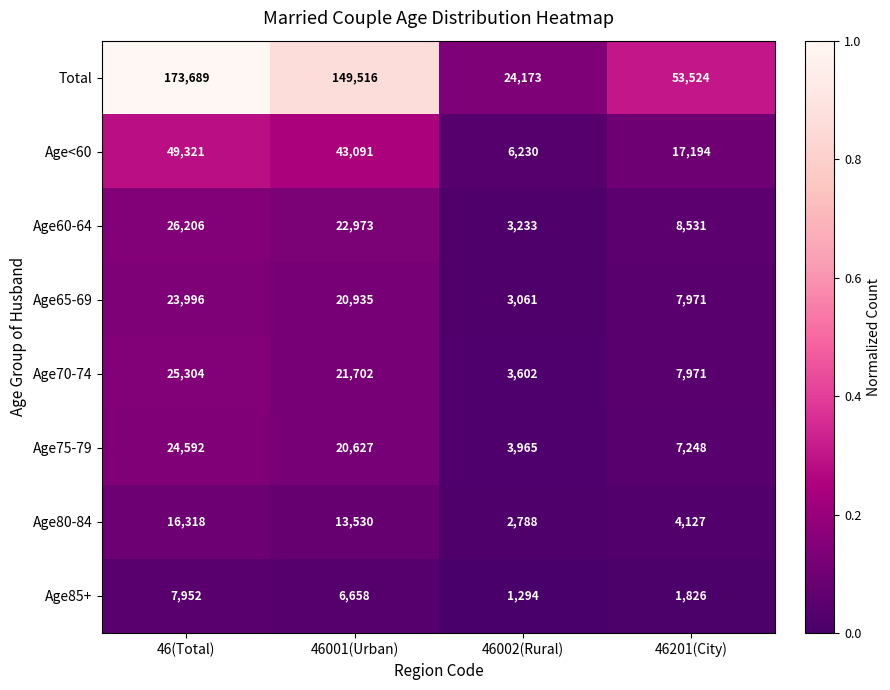

How many distinct data groups are displayed?

8